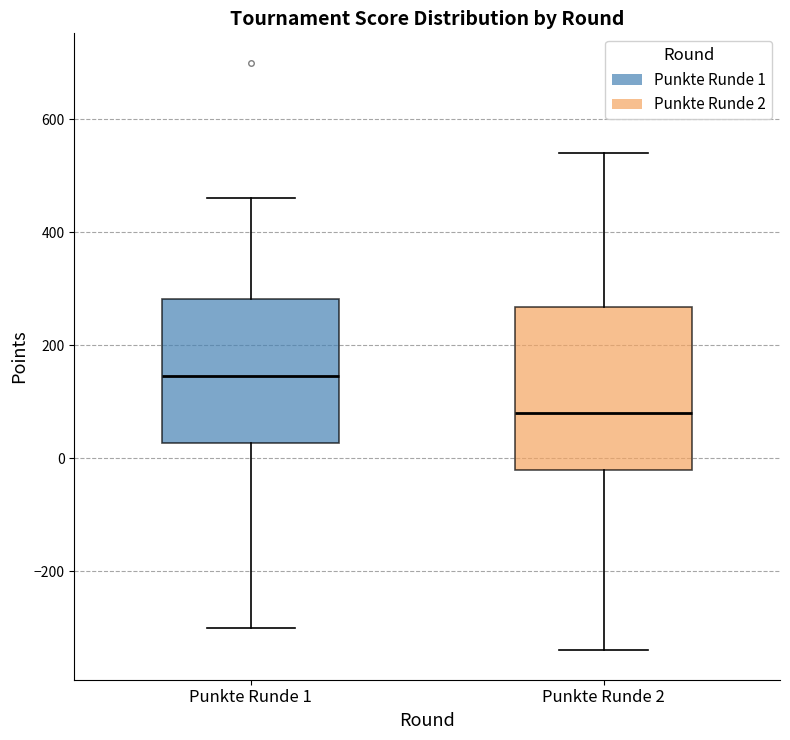

Which box's median line is the highest?

Punkte Runde 1